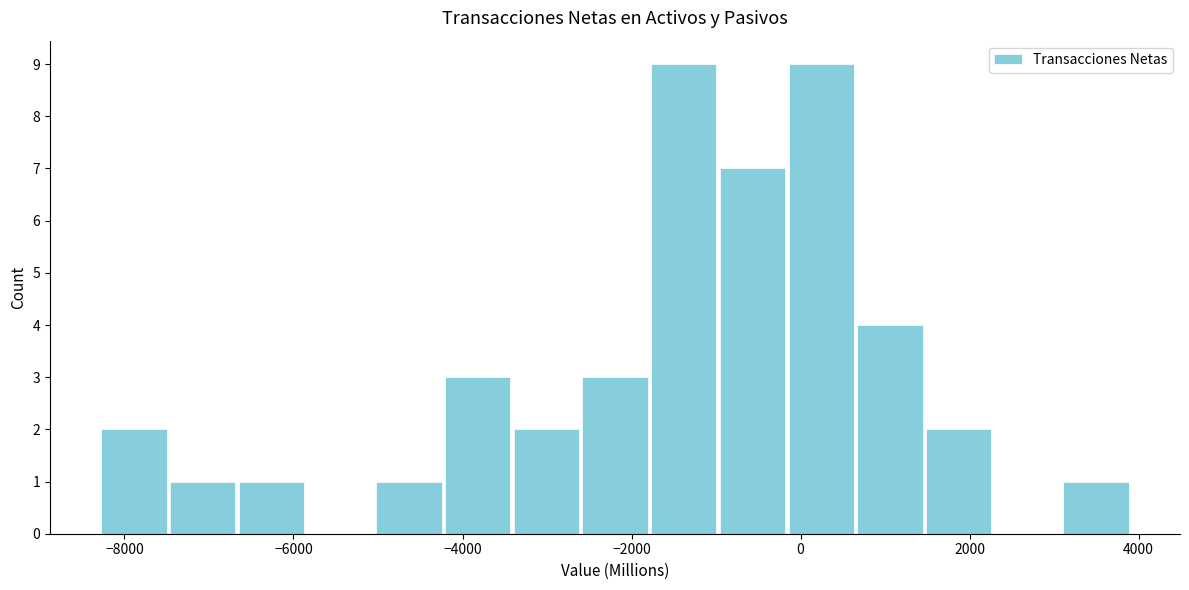

Reading left to right, transcribe this chart: for each bar, give the range it covers on the x-axis and its height. Neither the bar edges nor the heights are printed on the chart, so give them approximately, as read against the axes.

-8200 to -7400: 2
-7400 to -6600: 1
-6600 to -5800: 1
-5800 to -5000: 0
-5000 to -4200: 1
-4200 to -3400: 3
-3400 to -2600: 2
-2600 to -1800: 3
-1800 to -1000: 9
-1000 to -200: 7
-200 to 600: 9
600 to 1400: 4
1400 to 2200: 2
2200 to 3000: 0
3000 to 4000: 1